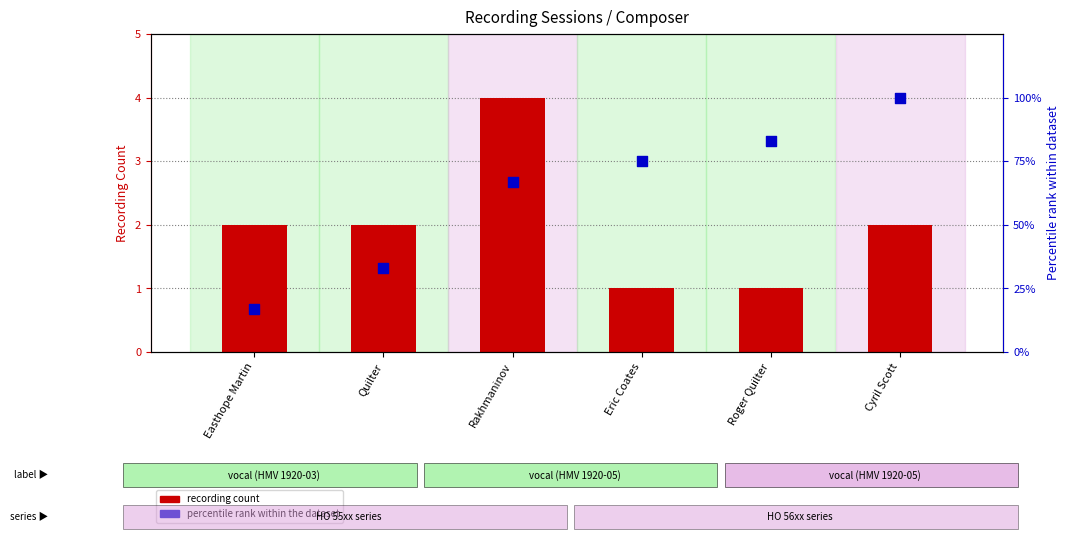

Which series has the largest Y range (max minus min)?

percentile rank within the dataset